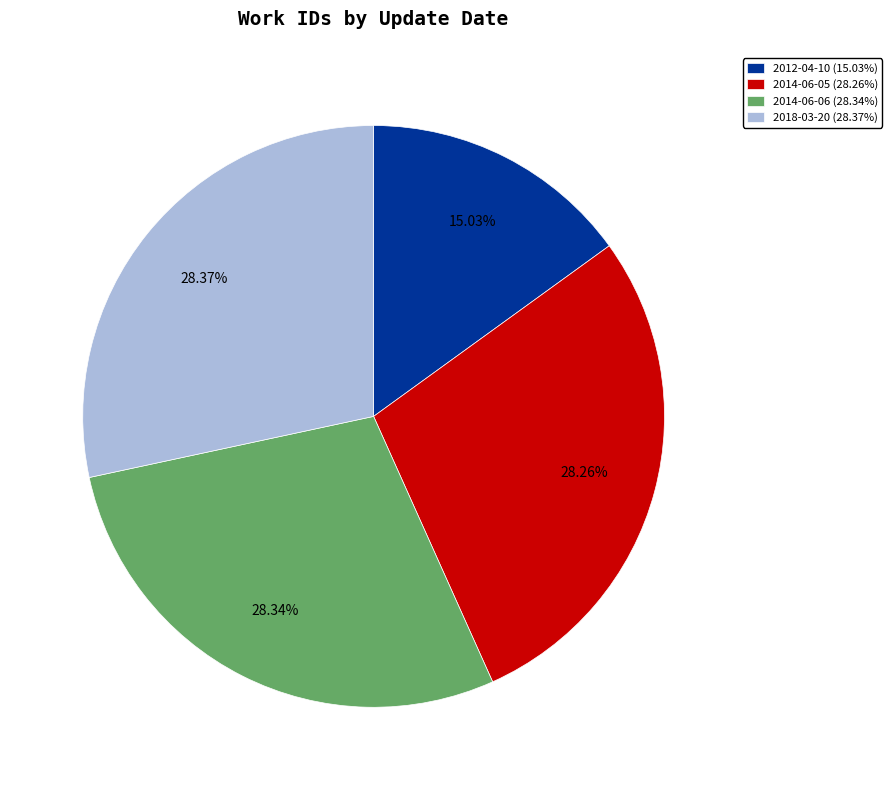

Combined, do 2018-03-20 (28.37%) and 2014-06-06 (28.34%) account for over 50%?

Yes